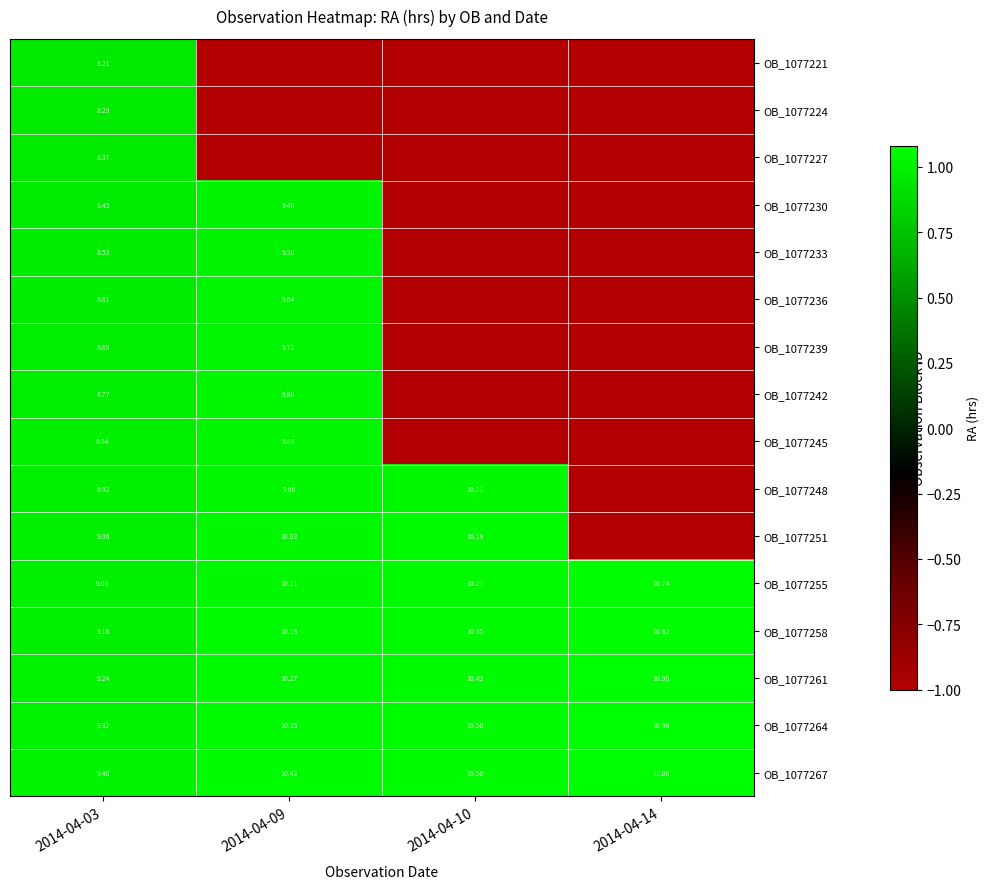

At which category is the sum across all series the highest?

2014-04-03